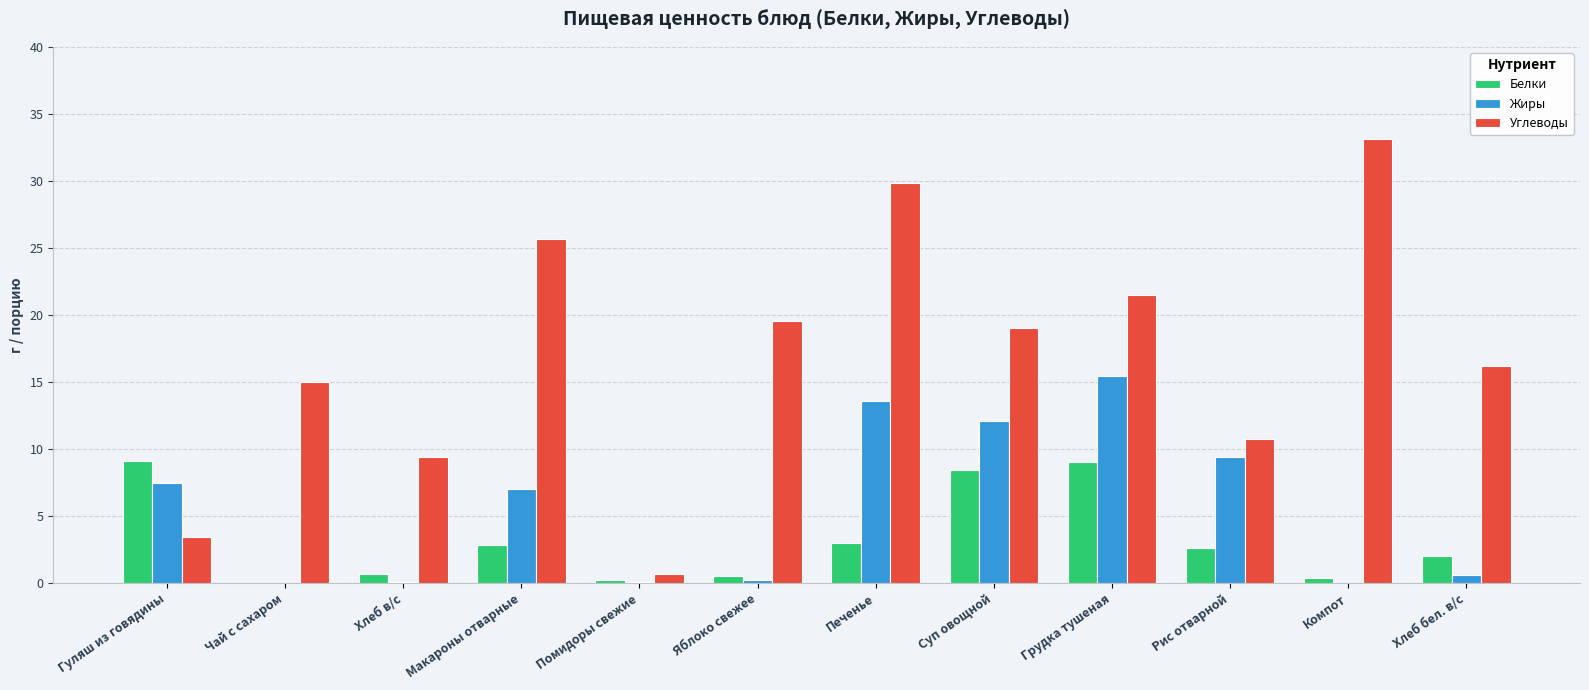

Where does the Белки series first go above 2?

Гуляш из говядины